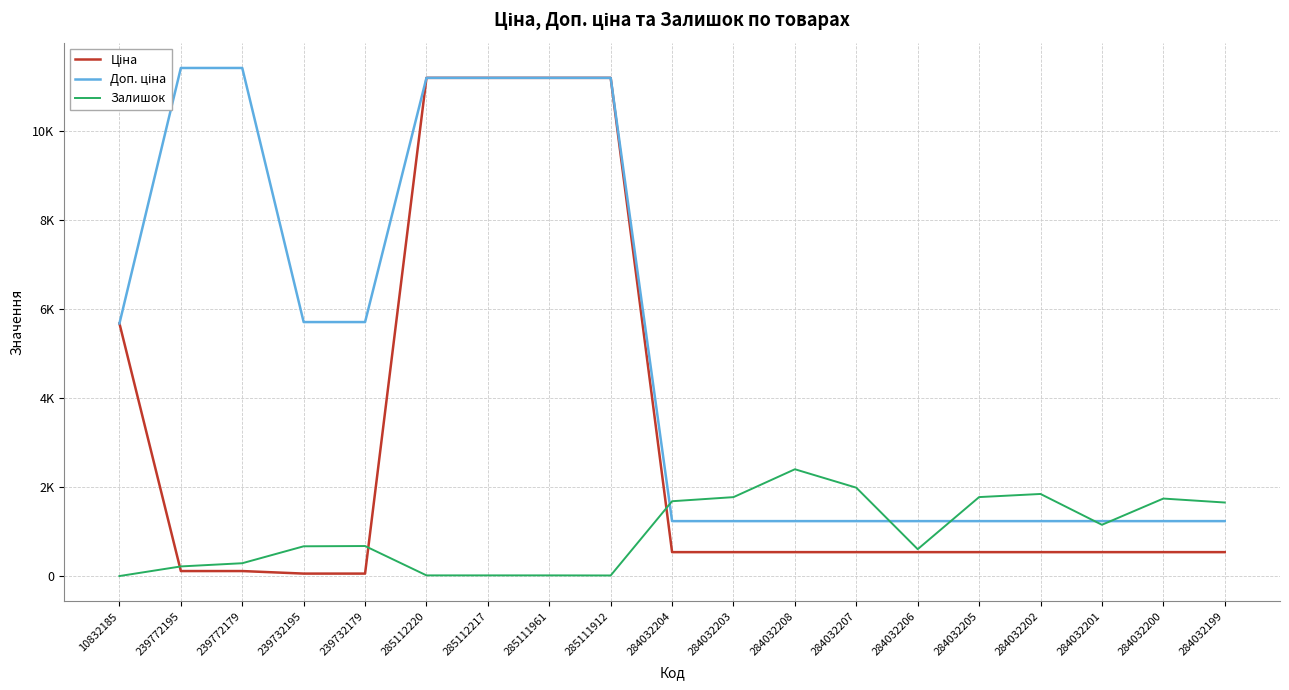

List the labels in order of Залишок value, largest first.

284032208, 284032207, 284032202, 284032205, 284032203, 284032200, 284032204, 284032199, 284032201, 239732179, 239732195, 284032206, 239772179, 239772195, 285112220, 285112217, 285111961, 285111912, 10832185